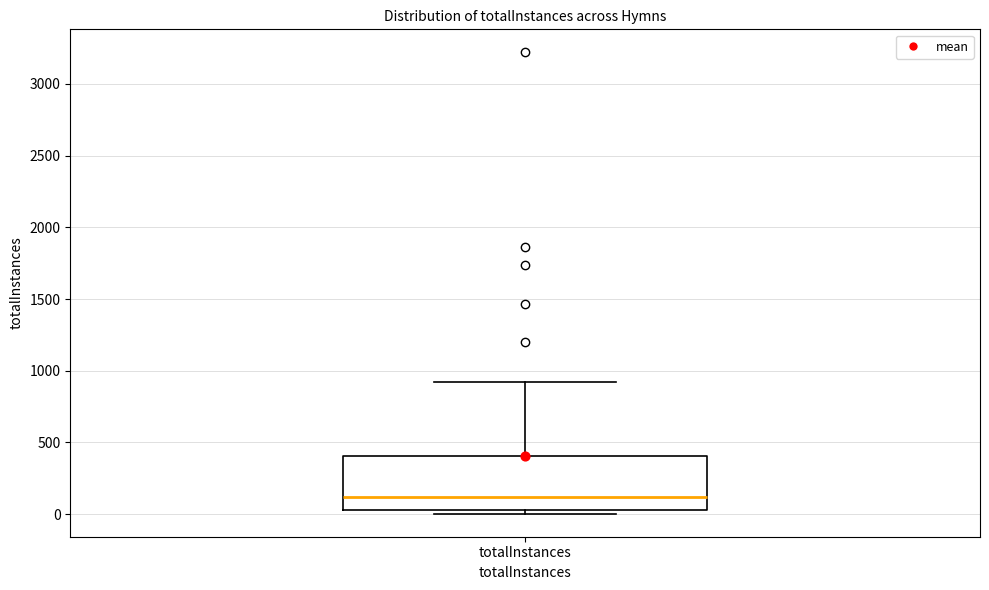

Transcribe this box plot: give where the median line is, the range the box spans, and where the two whiskers end, as read against the y-axis. The values are not printed on the chart, so give them approximately, as read against the axis.

median 100, box 50 to 400, whiskers 0 to 900